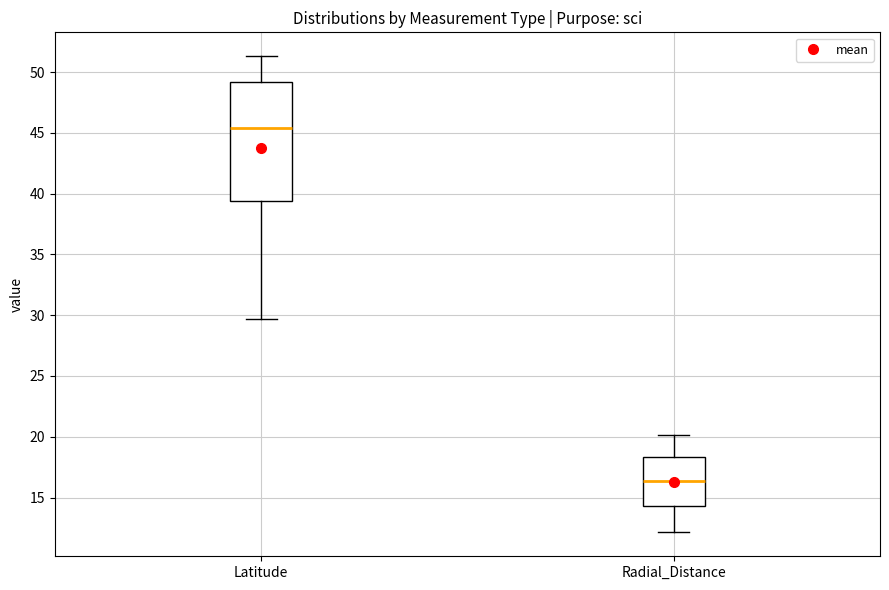

Reading left to right, read every box against the y-axis: the position of its median line, the range the box covers, and the ends of its whiskers. The values are not printed on the chart, so give them approximately, as read against the axis.

Latitude: median 45.5, box 39.5 to 49.0, whiskers 29.5 to 51.5
Radial_Distance: median 16.5, box 14.5 to 18.5, whiskers 12.0 to 20.0